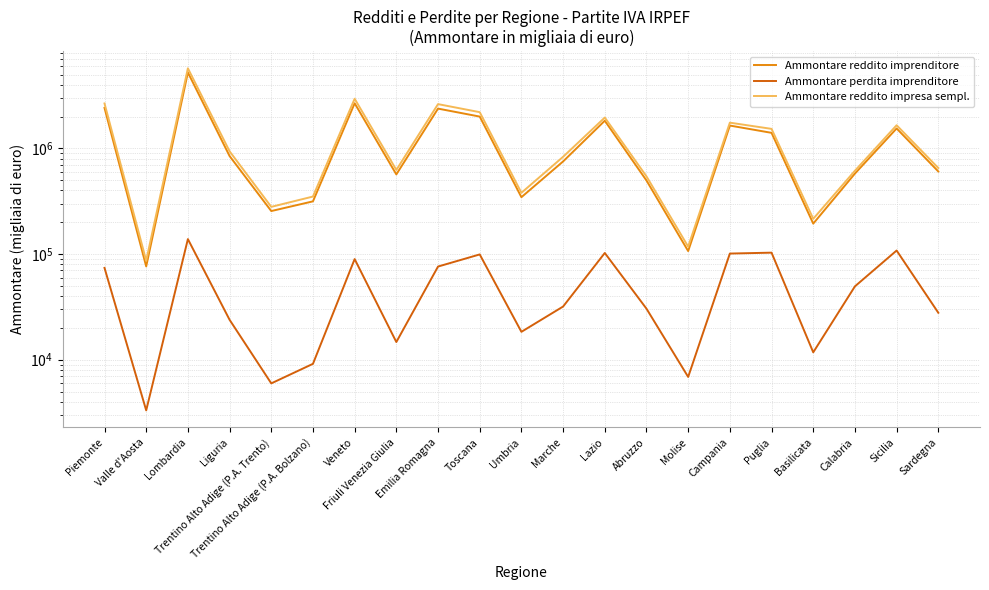

How many lines are shown in the chart?

3